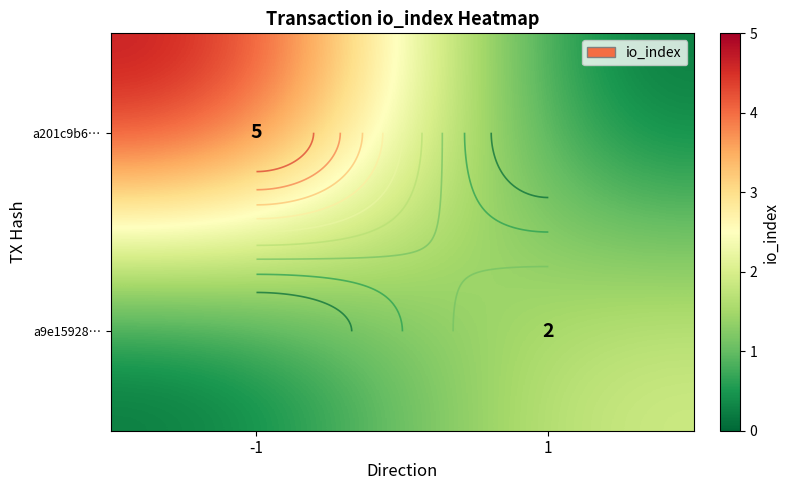

At which category is the sum across all series the highest?

-1